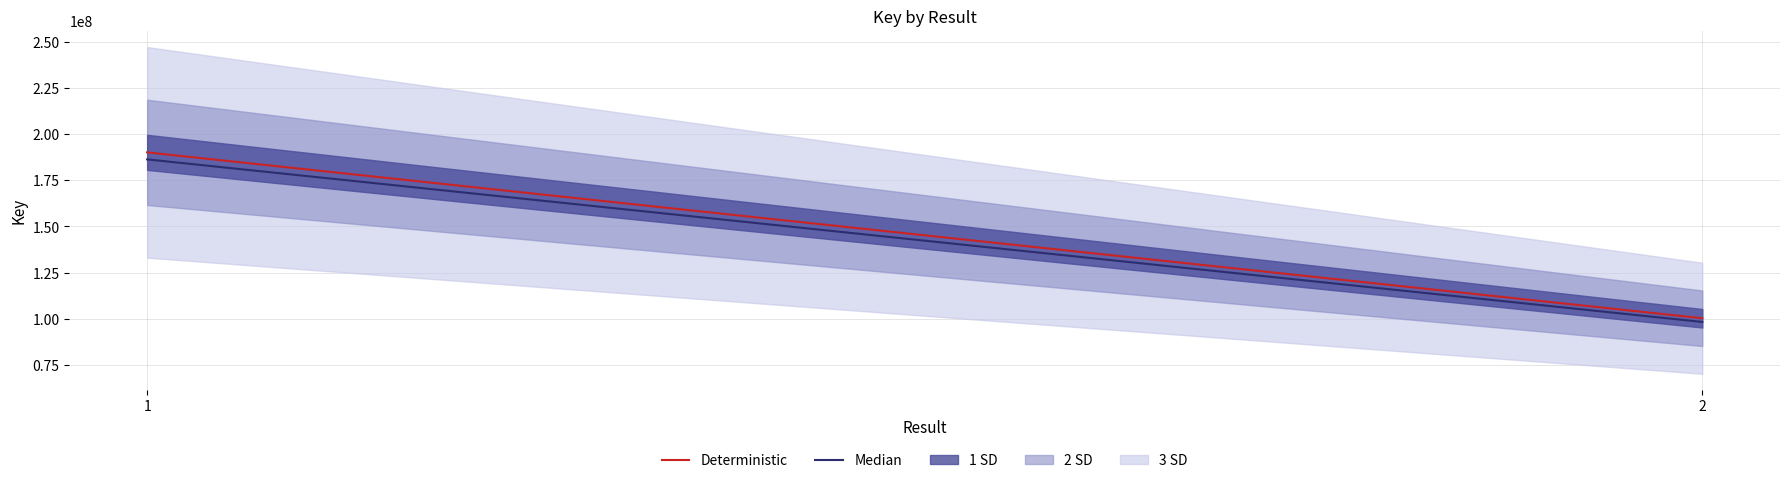

Is the value of Deterministic at 1 greater than the value of Median at 1?

Yes